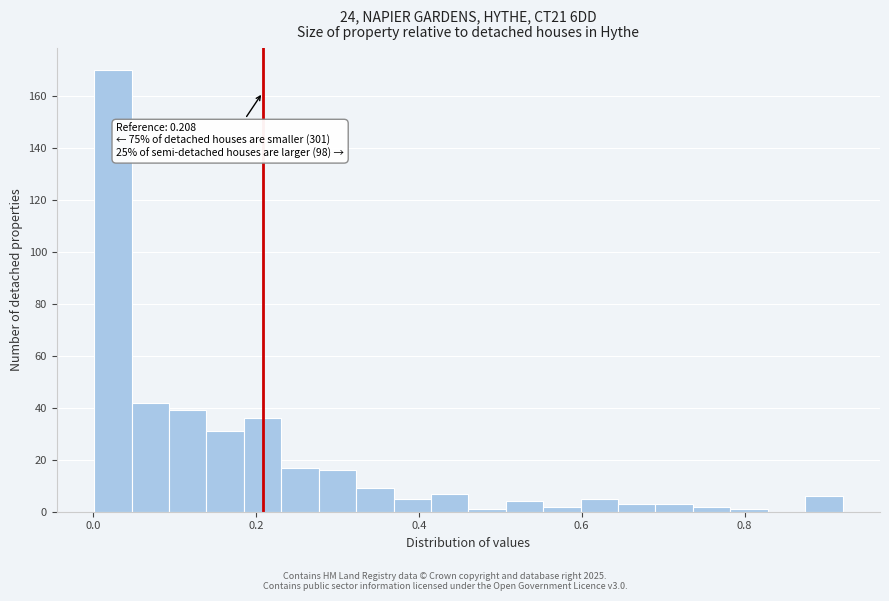

Around what value on the x-axis is the tallest bar? Give the approximate position of its centre, as read against the axis.

0.02